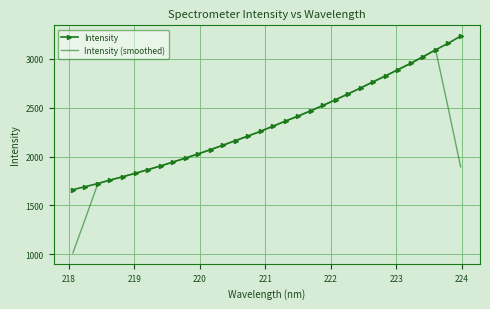

What is the lowest value of the Intensity (smoothed) series?

1015.6